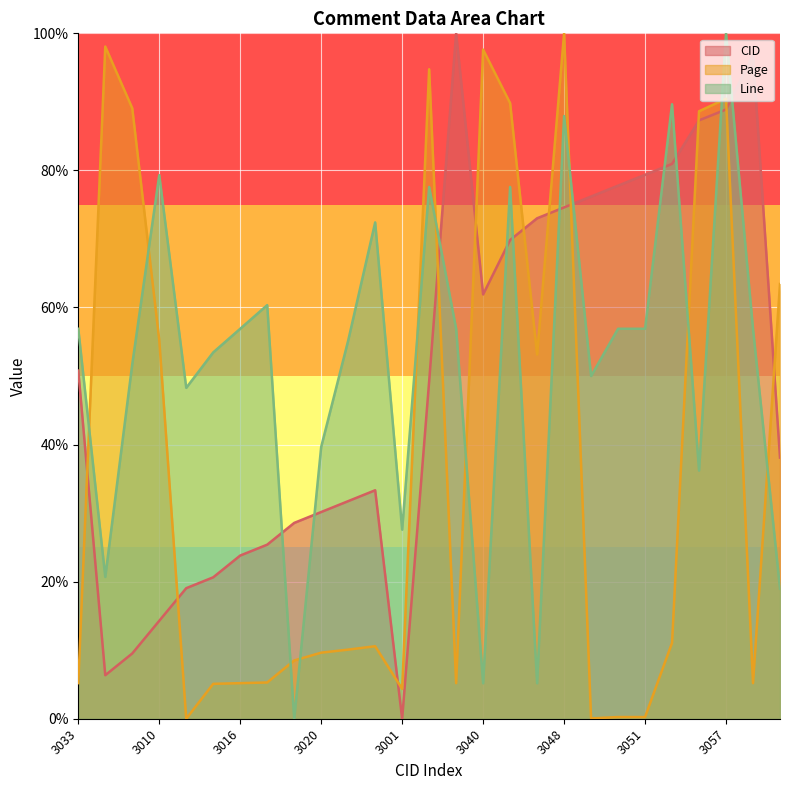

Where do Page and CID first cross each other?

3033 and 3005